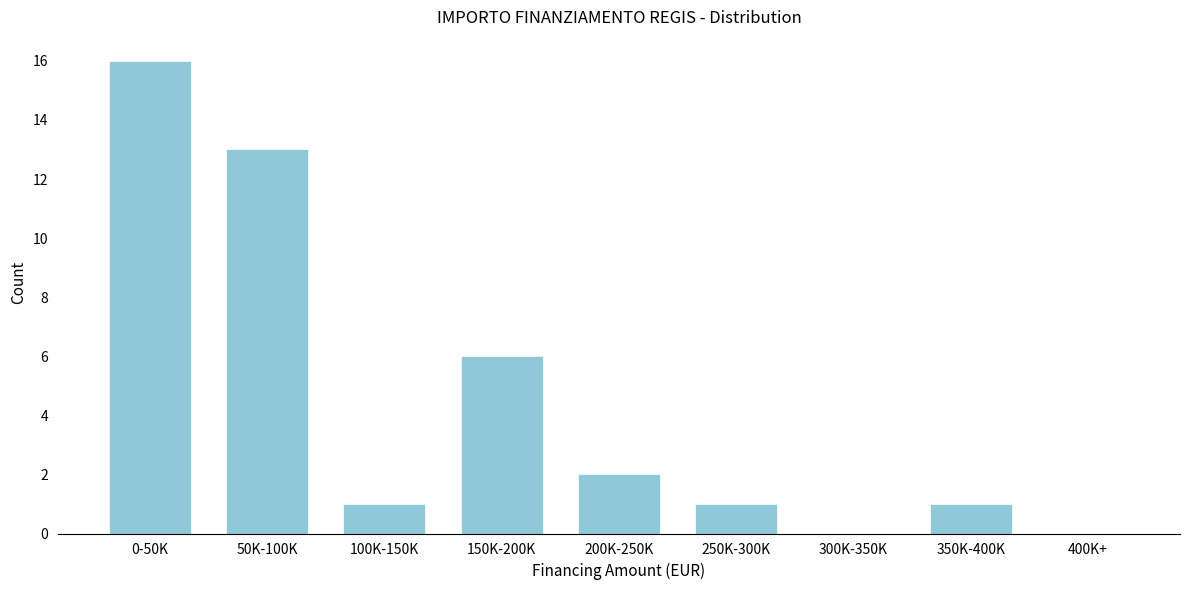

Reading right to left, transcribe all the data shown in this chart.

400K+=0	350K-400K=1	300K-350K=0	250K-300K=1	200K-250K=2	150K-200K=6	100K-150K=1	50K-100K=13	0-50K=16